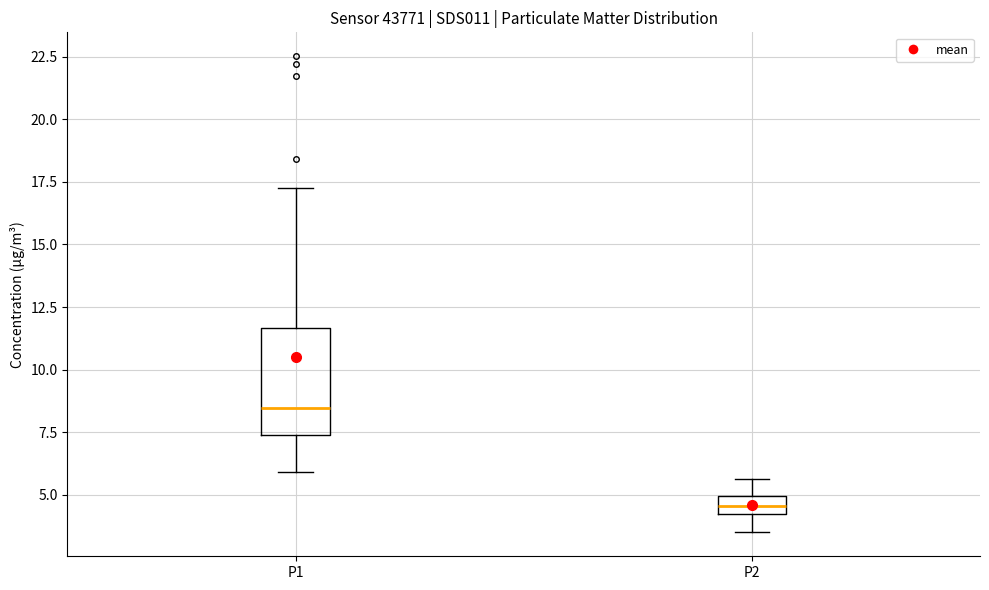

Where is the lower edge of the box for P2 on the y-axis? The values are not printed on the chart, so give them approximately, as read against the axis.

4.0